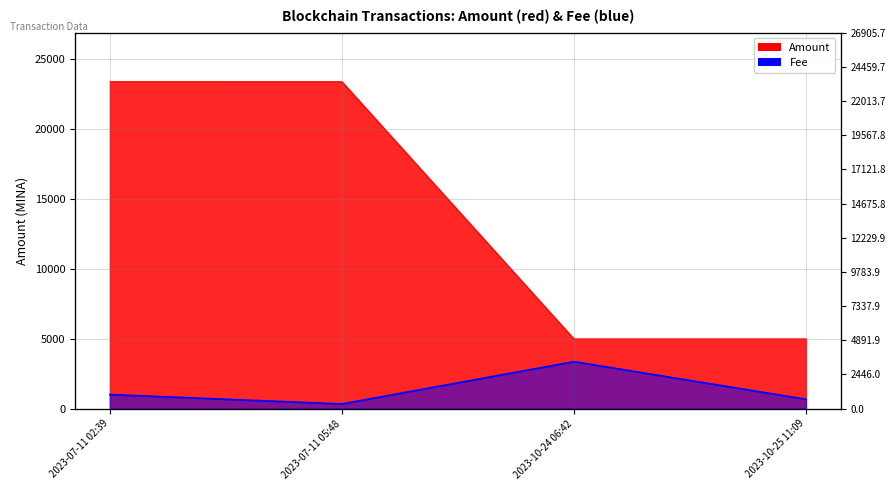

How many lines are shown in the chart?

2